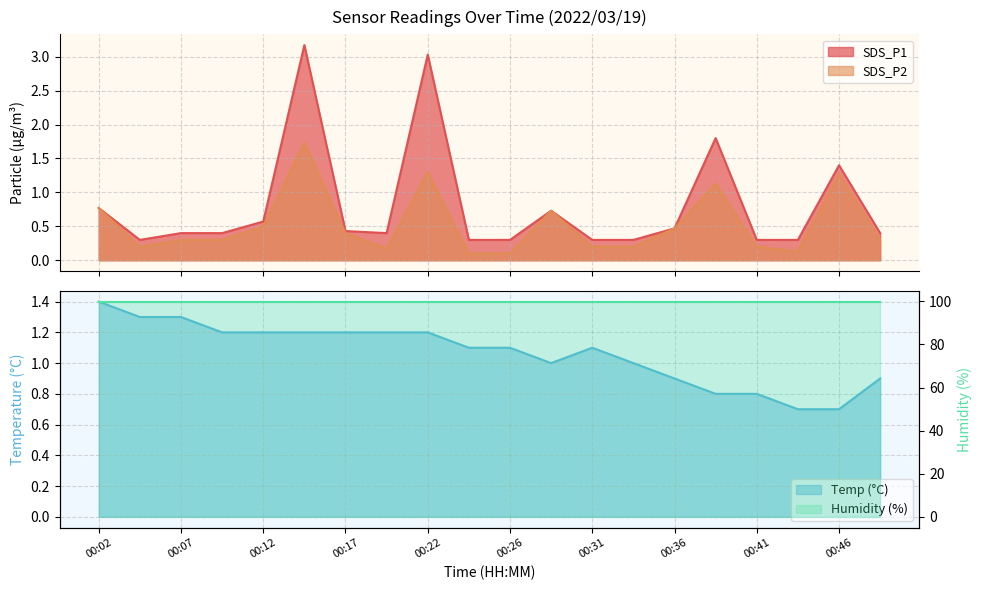

What is the average value of the Temp series?

1.1